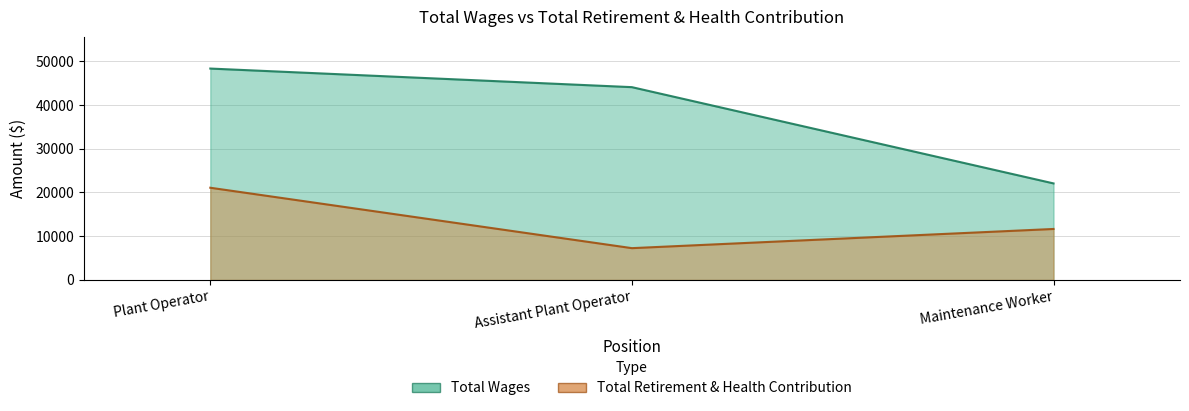

Where is Total Wages nearest to the value 35194?

Assistant Plant Operator